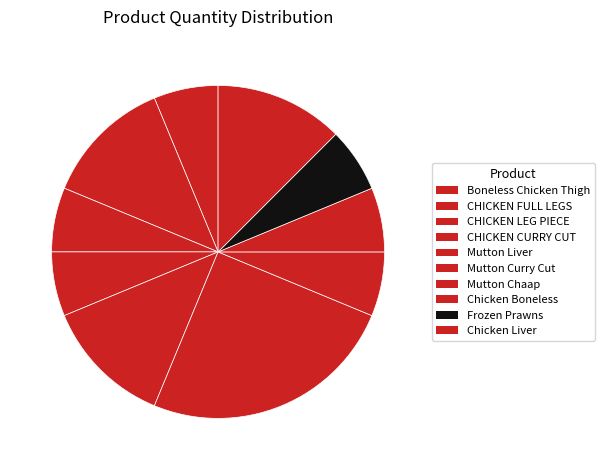

Which slice is the smallest?

Boneless Chicken Thigh